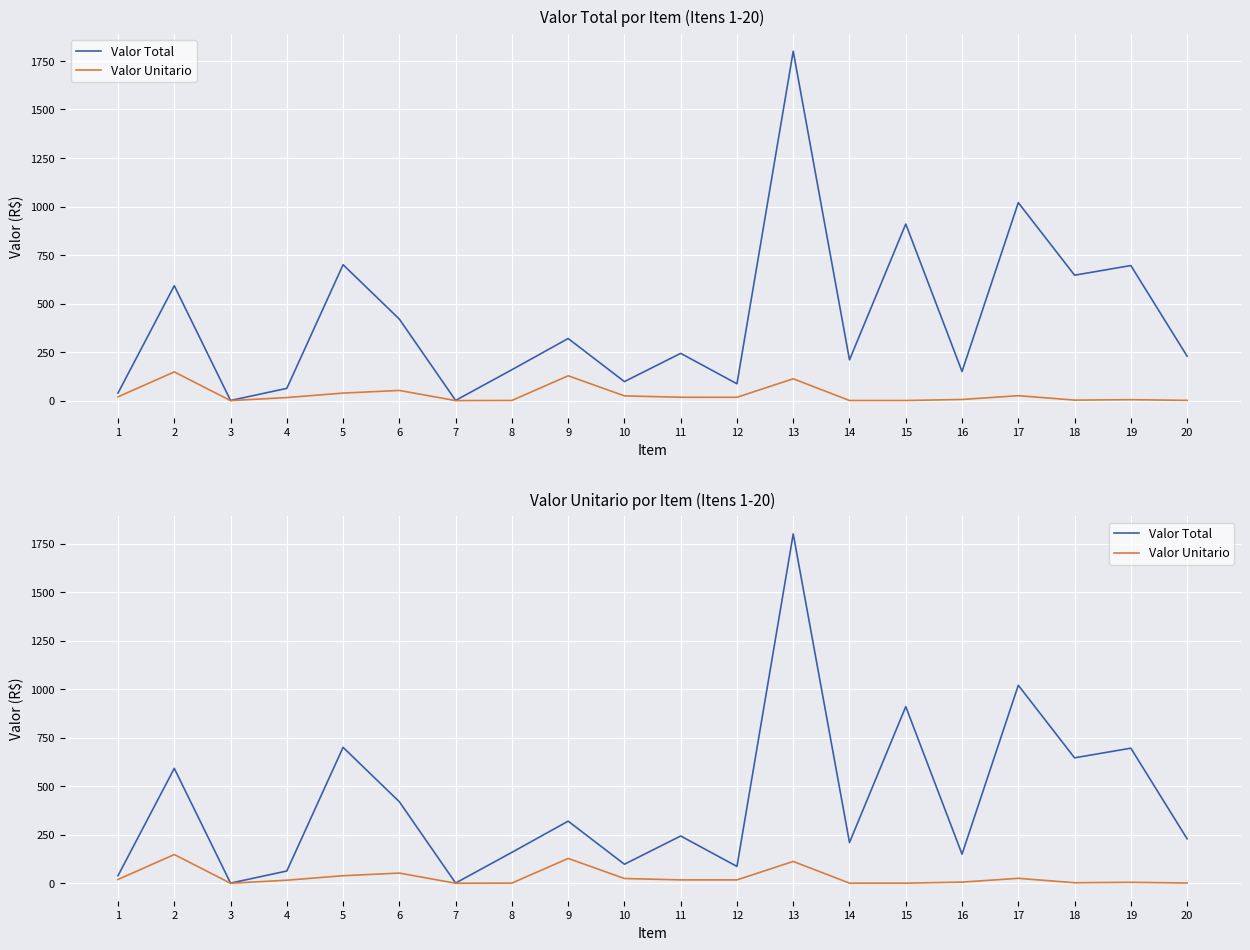

True or false: Valor Total and Valor Unitario cross at least once.

False